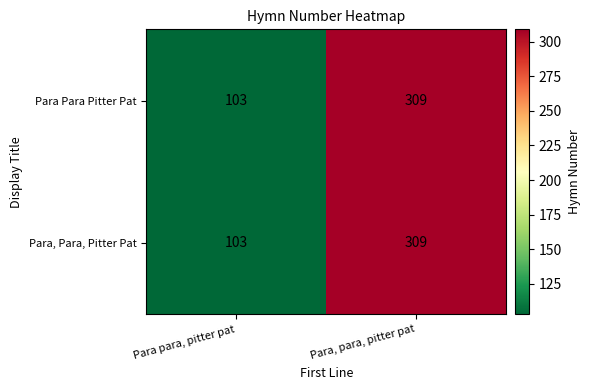

At which category does the chart reach its minimum across all series?

Para para, pitter pat